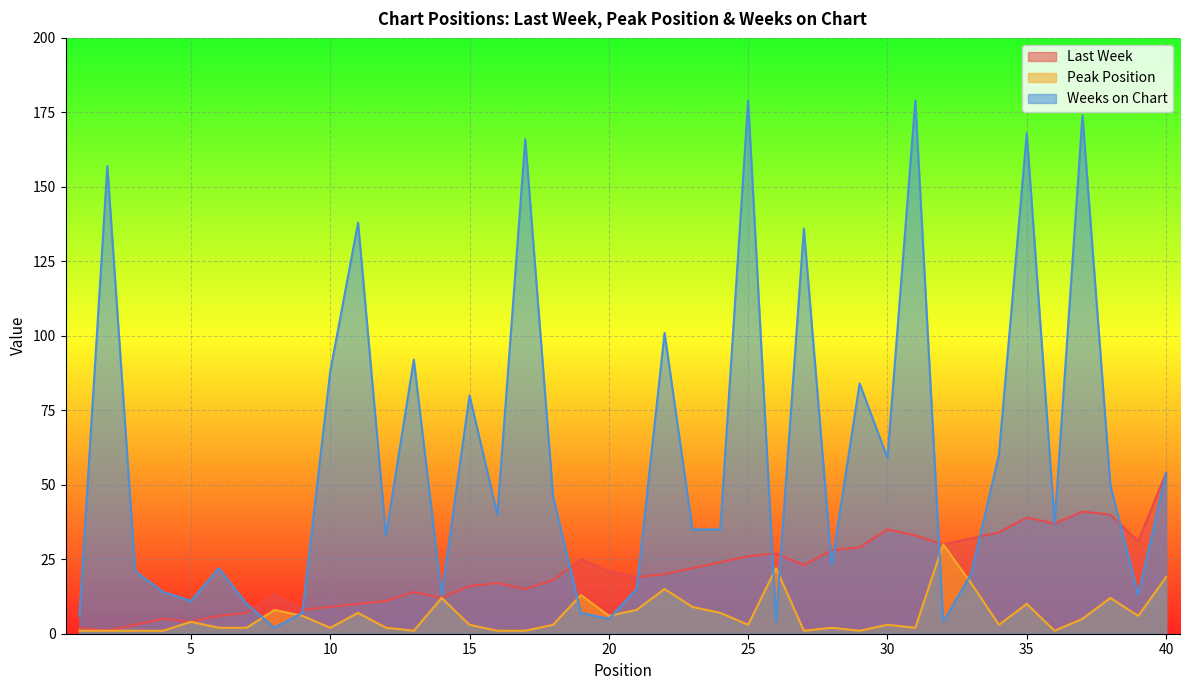

What is the spread (max minus min) of values at 10?

86